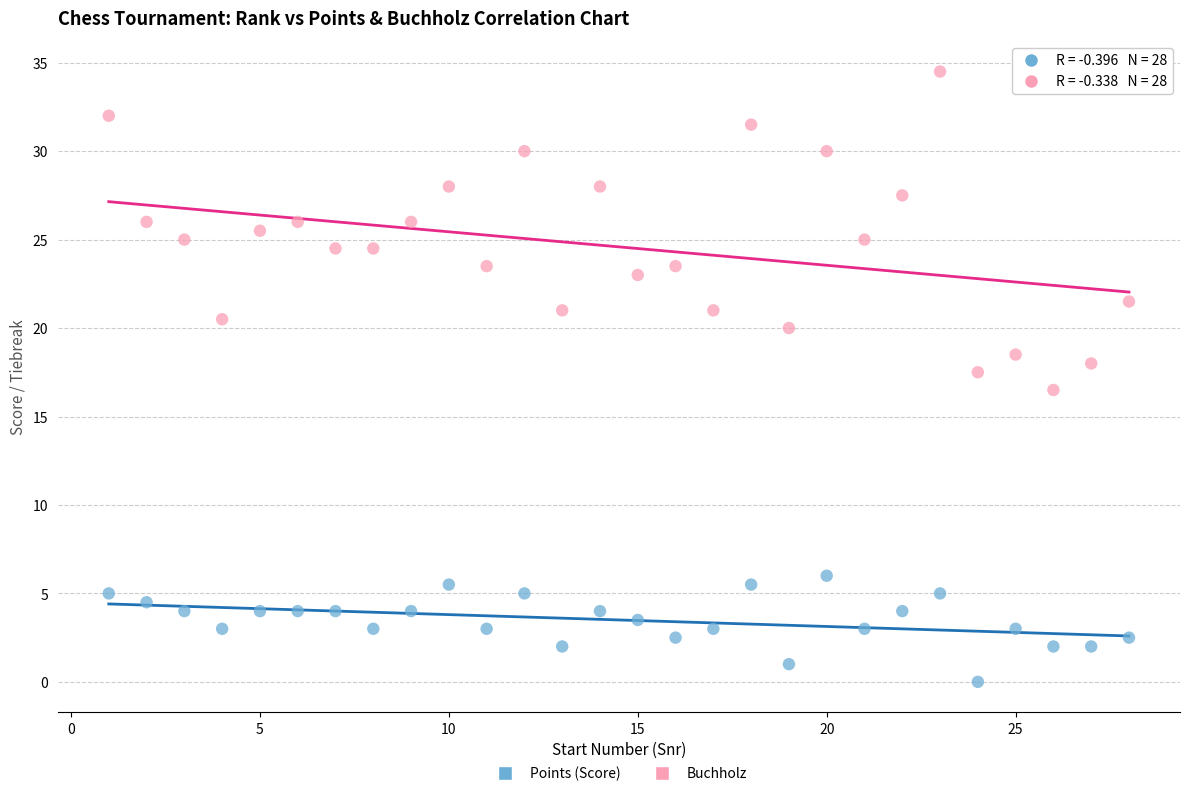

Which series has the largest Y range (max minus min)?

Buchholz